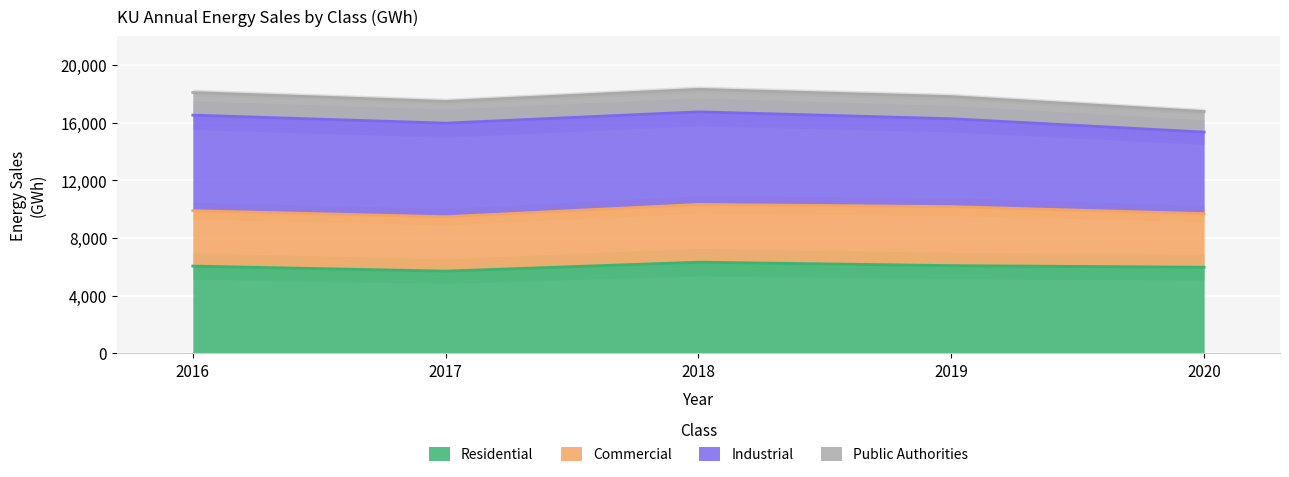

The value of Residential at 2017 is 1435. True or false?

False